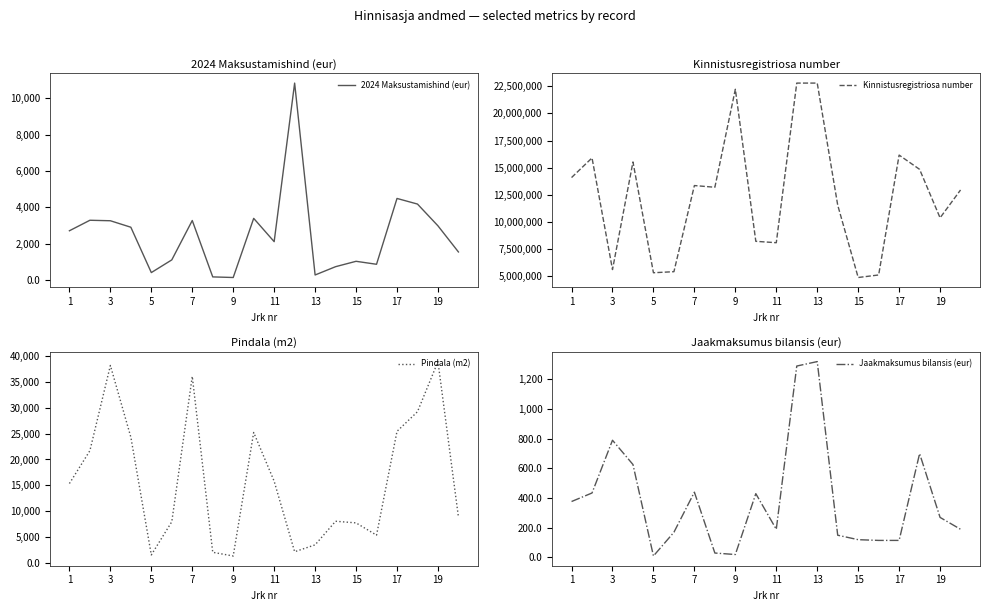

At how many categories does at least one series exceed 8860311?

13